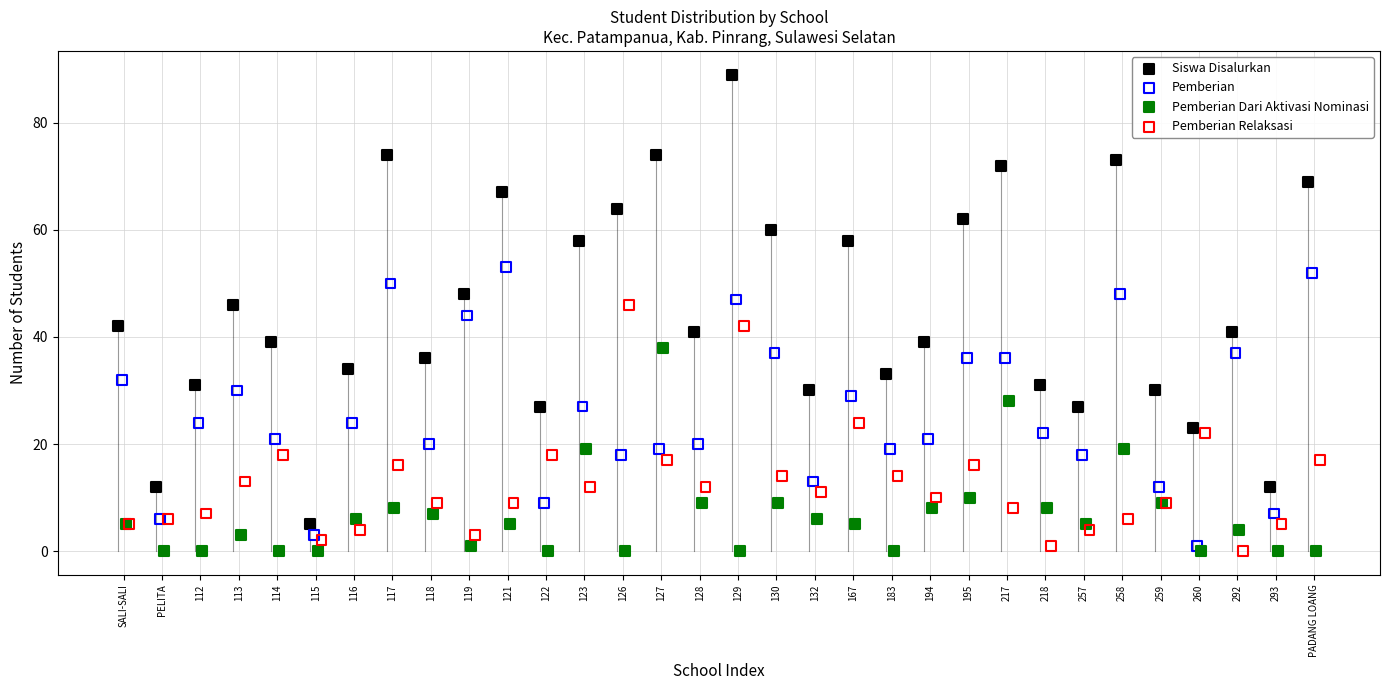

Which series has the widest spread of Y values?

Siswa Disalurkan